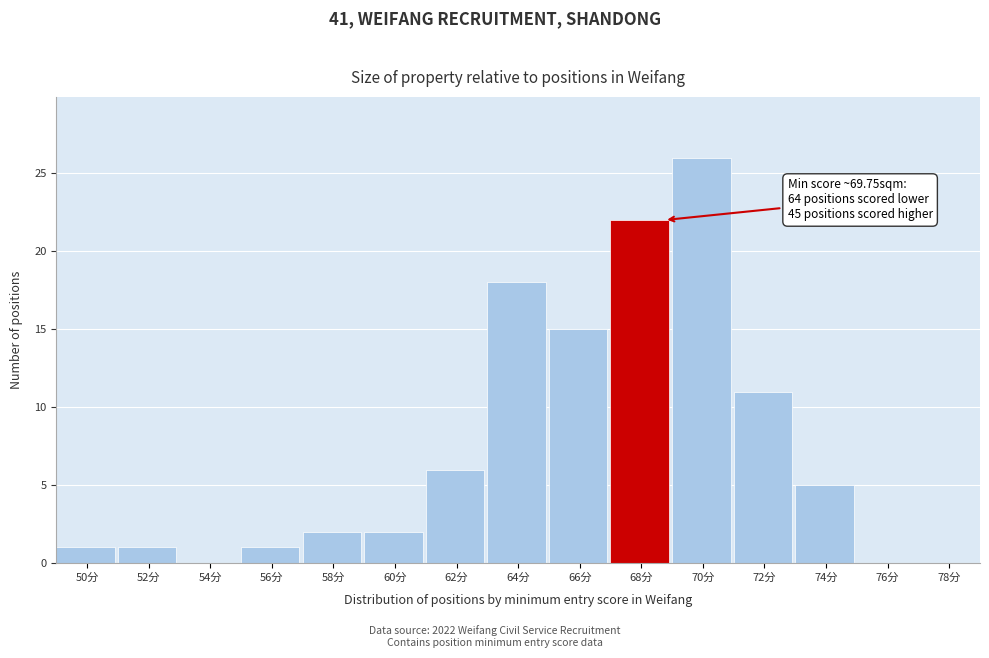

Reading left to right, transcribe all the data shown in this chart.

50分=1	52分=1	54分=0	56分=1	58分=2	60分=2	62分=6	64分=18	66分=15	68分=22	70分=26	72分=11	74分=5	76分=0	78分=0